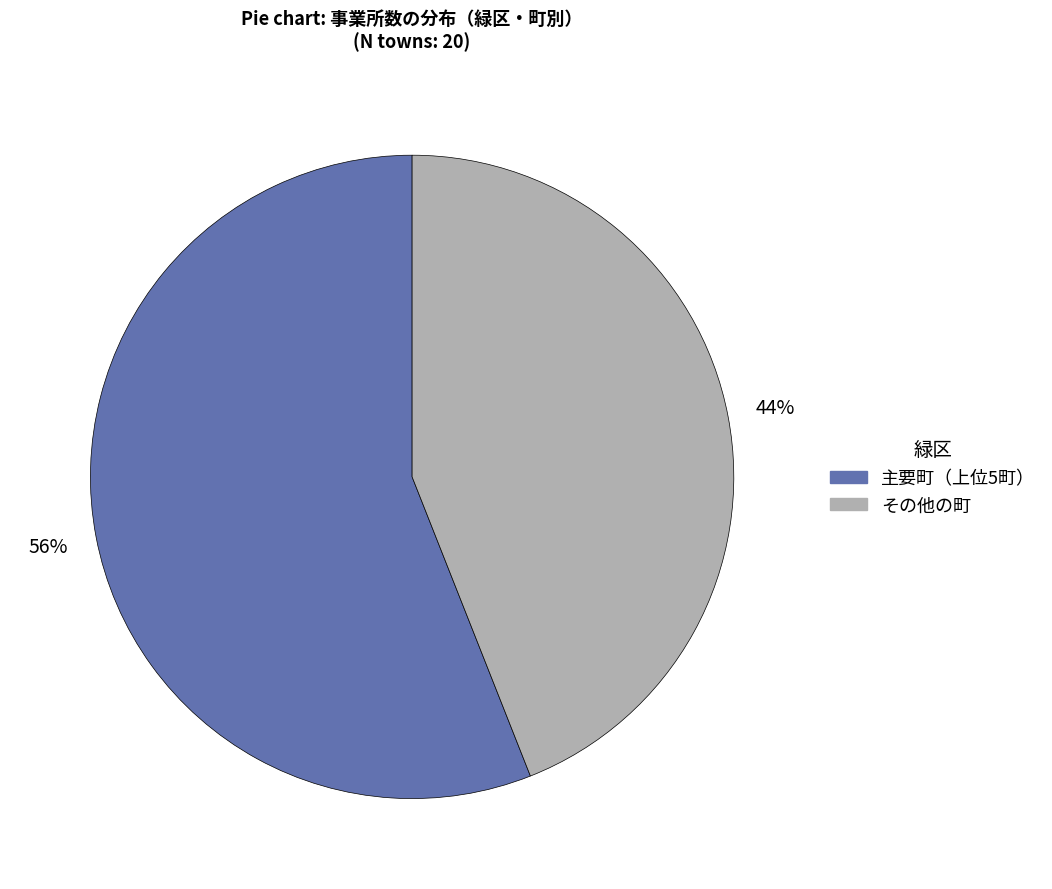

To the nearest percent, what percentage of the pie is その他の町?

44%